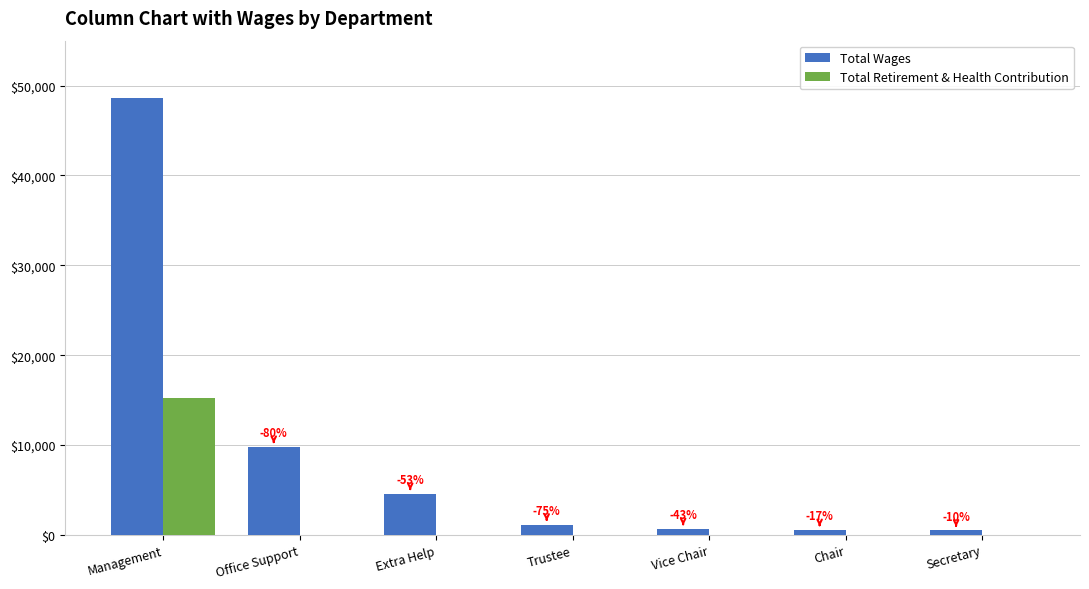

Which category has the highest value in the Total Wages series?

Management